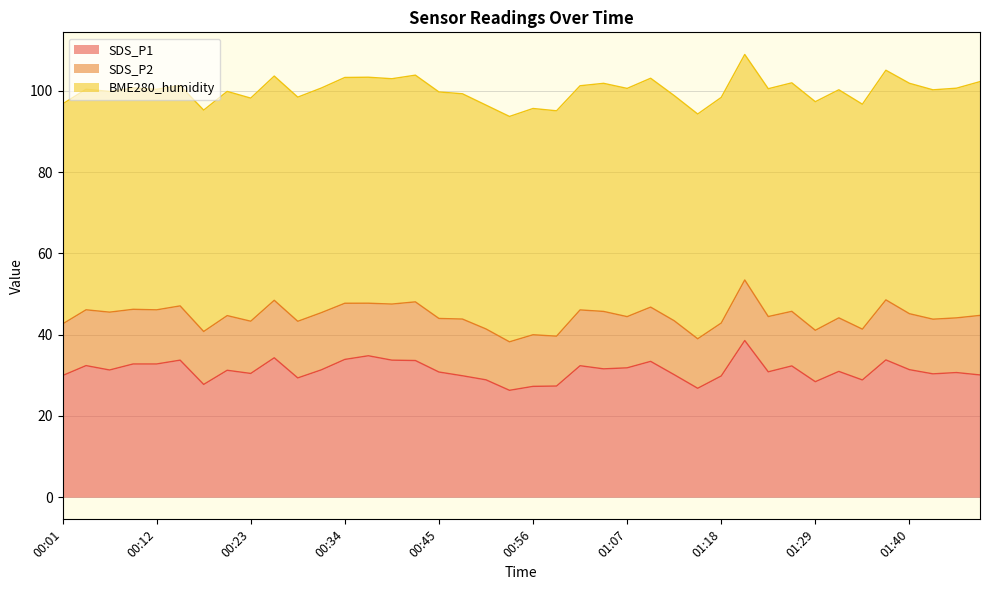

What position from the right is 01:18?

12